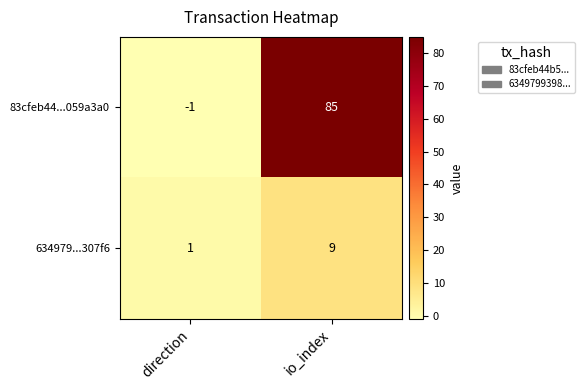

Rank the series by their maximum value, from lowest to highest.

634979...307f6, 83cfeb44...059a3a0